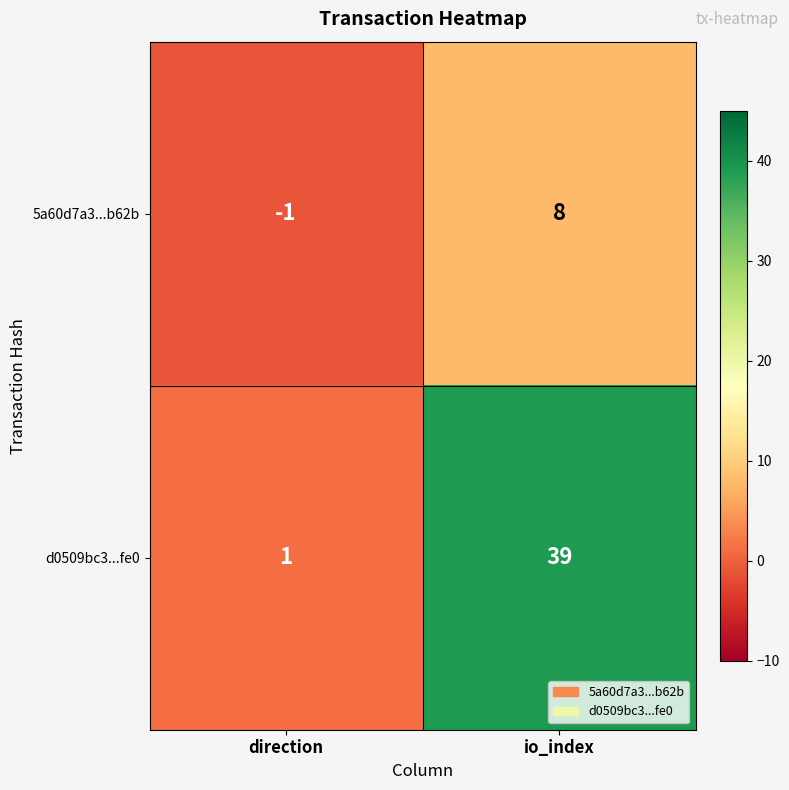

Reading left to right, transcribe all the data shown in this chart.

5a60d7a3...b62b: direction=-1	io_index=8
d0509bc3...fe0: direction=1	io_index=39